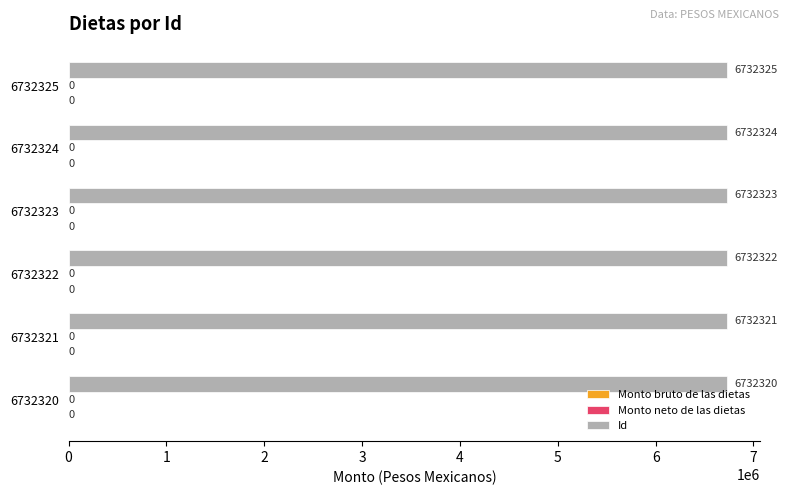

Between 3 and 5, which series saw the biggest shift?

Id